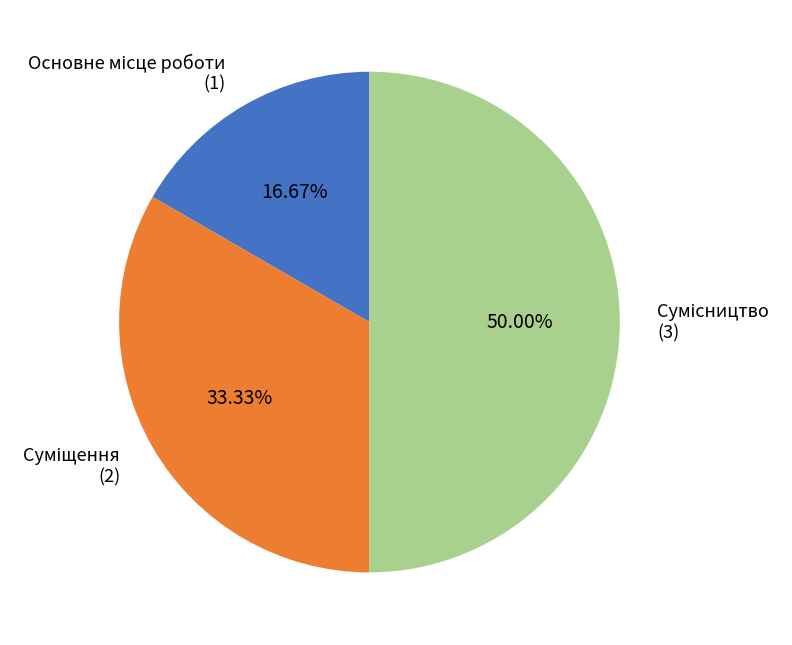

Which slice is the smallest?

Основне місце роботи